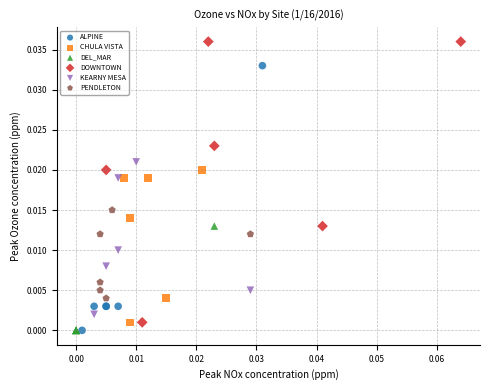

What are all the series names shown in the legend?

ALPINE, CHULA VISTA, DEL_MAR, DOWNTOWN, KEARNY MESA, PENDLETON